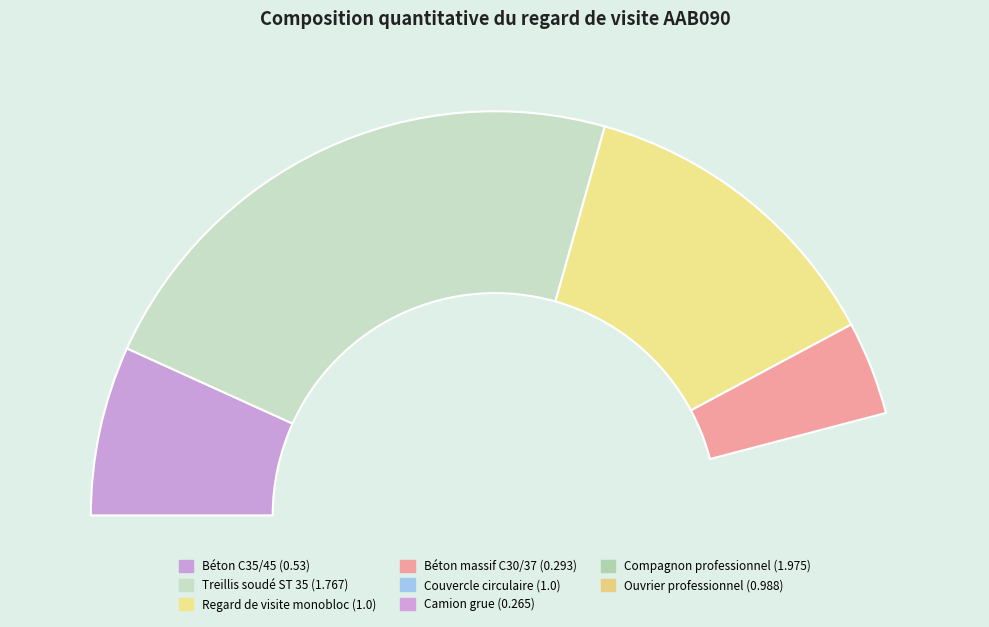

To the nearest percent, what portion does Ouvrier professionnel represent?

13%